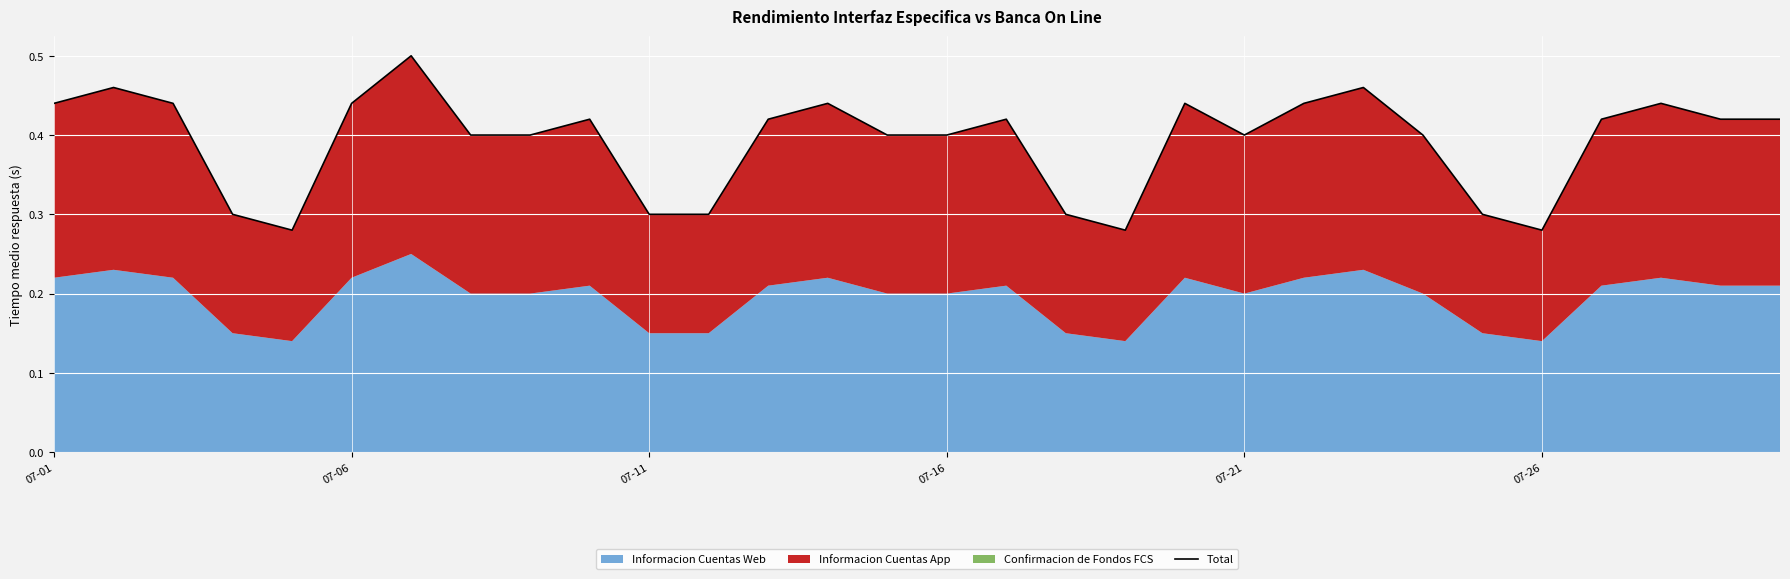

What is the smallest value displayed?

0.3